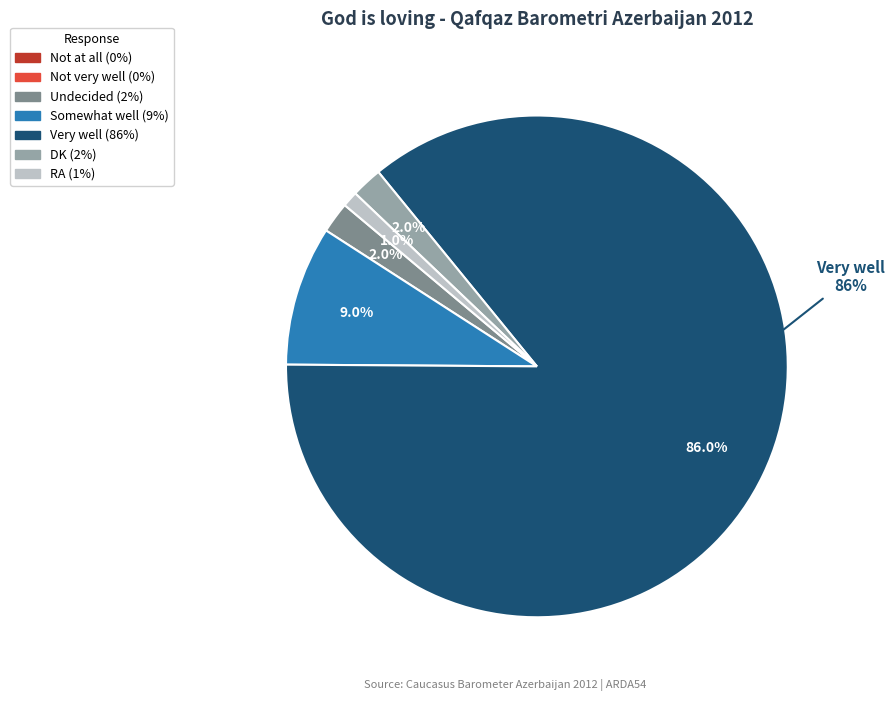

Rank the categories by value from highest to lowest.

Very well, Somewhat well, Undecided, DK, RA, Not at all, Not very well